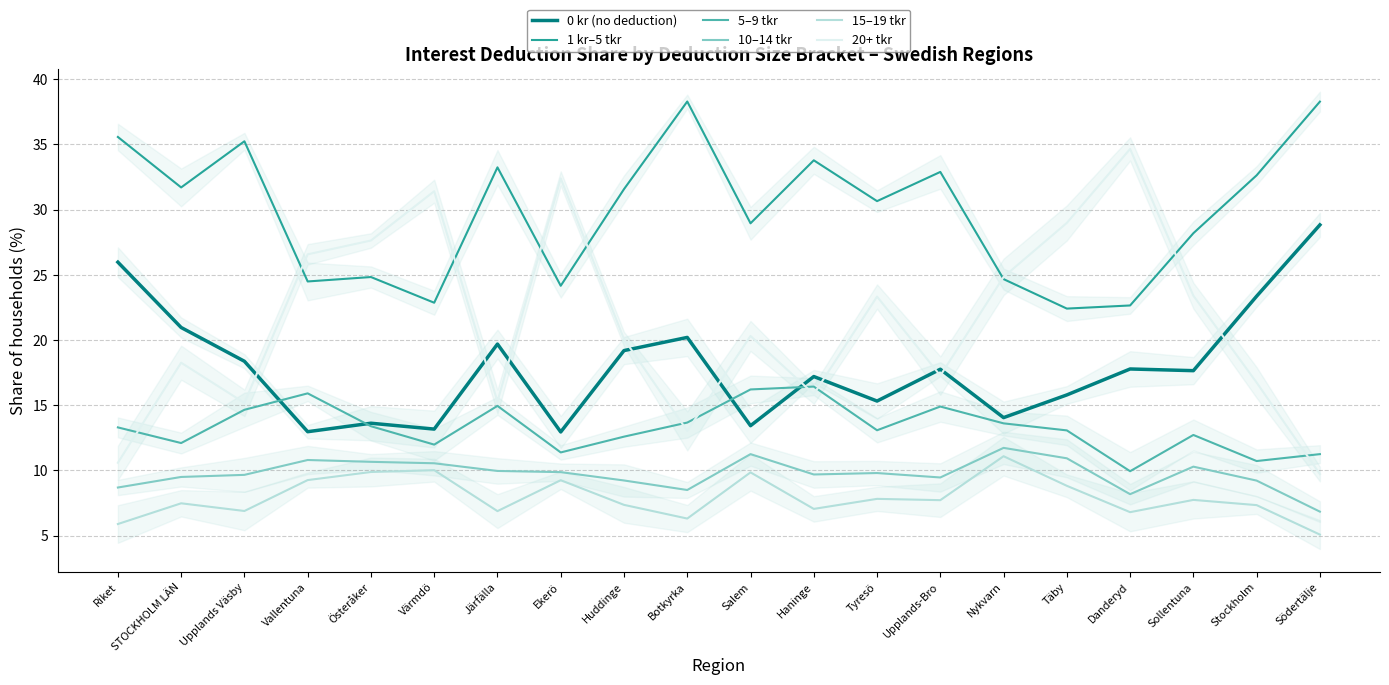

True or false: 20+ tkr has a value of 29.3 at Huddinge.

False